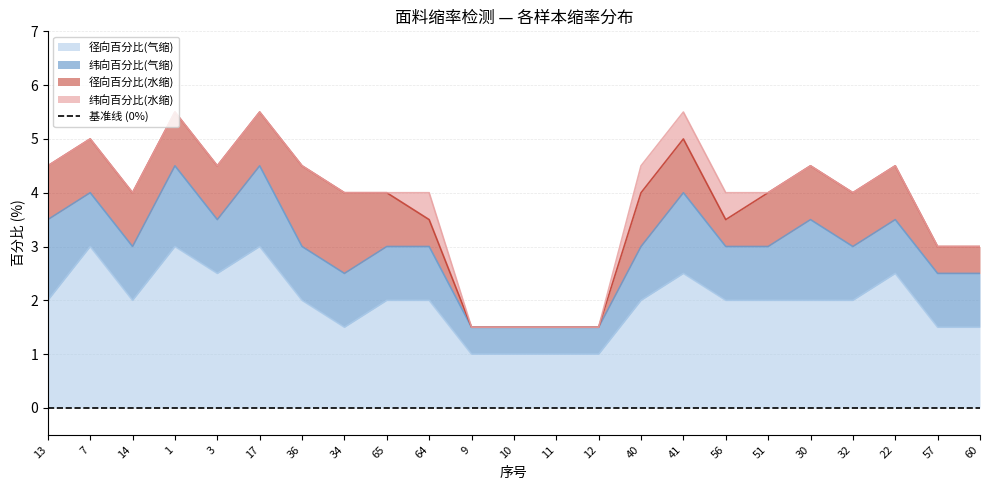

What is the label of the 11th point from the left?

9